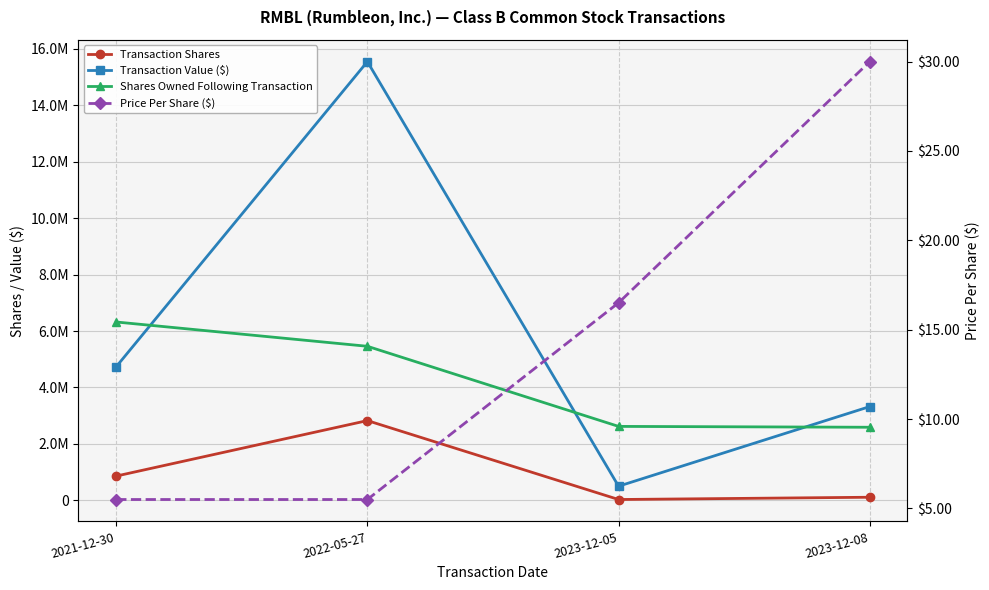

Is it true that Transaction Value ($) equals 4734521.0 at 2021-12-30?

True